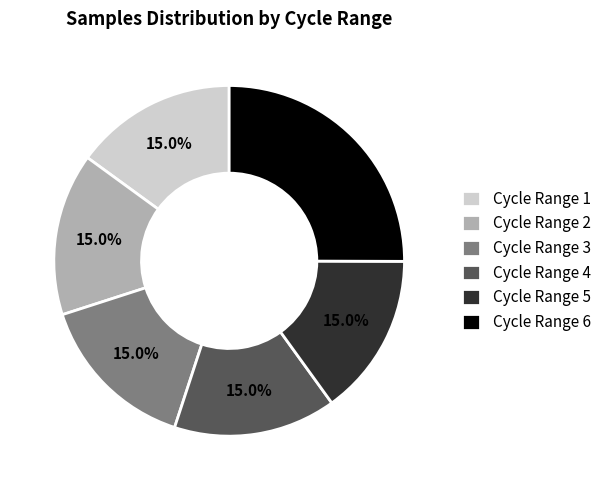

Is the sum of Cycle Range 1 and Cycle Range 2 greater than half?

No